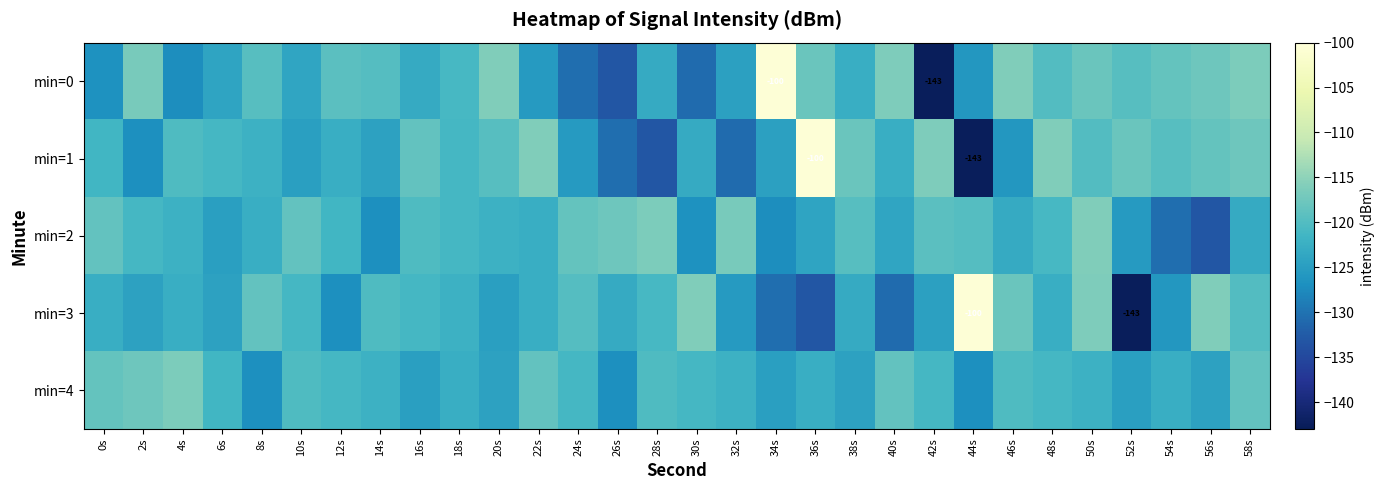

At which category does the chart reach its minimum across all series?

42s